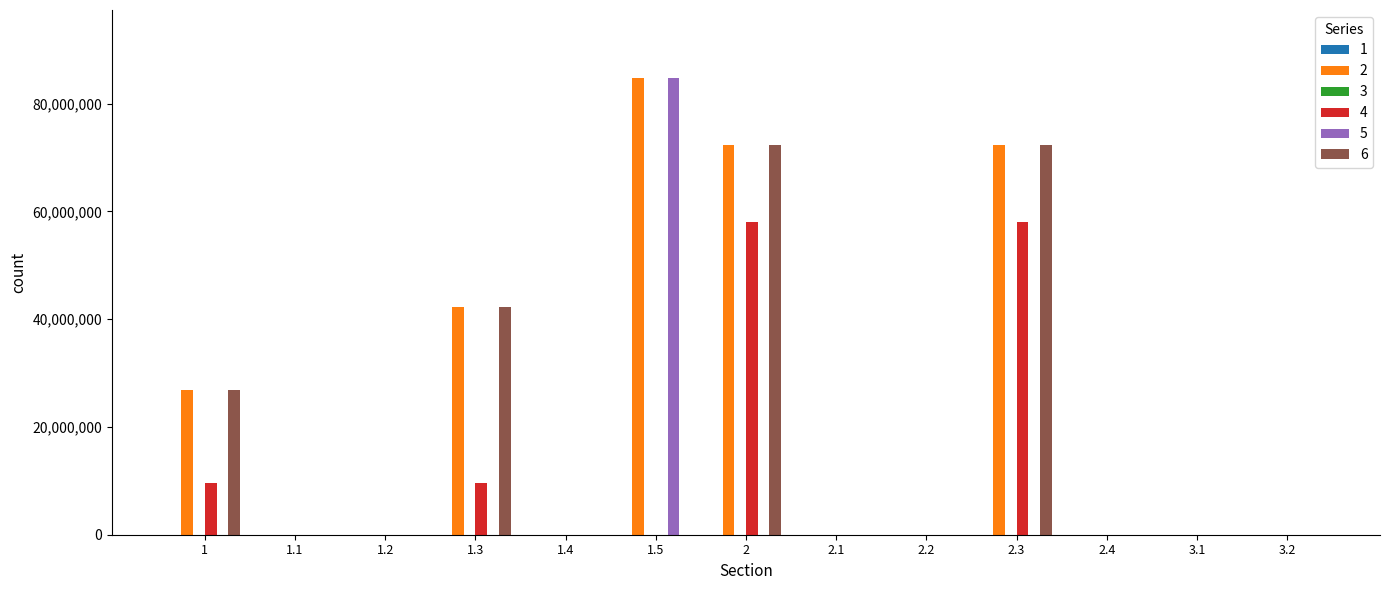

Are the bars horizontal?

No